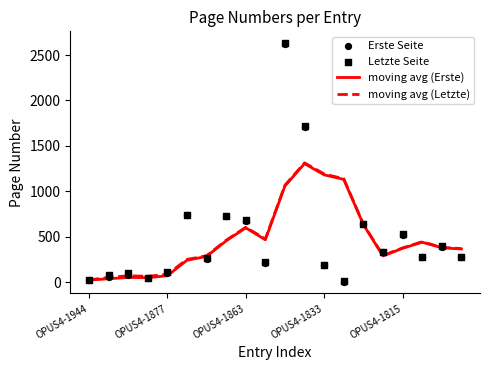

Which series has the largest total across all categories?

Letzte Seite